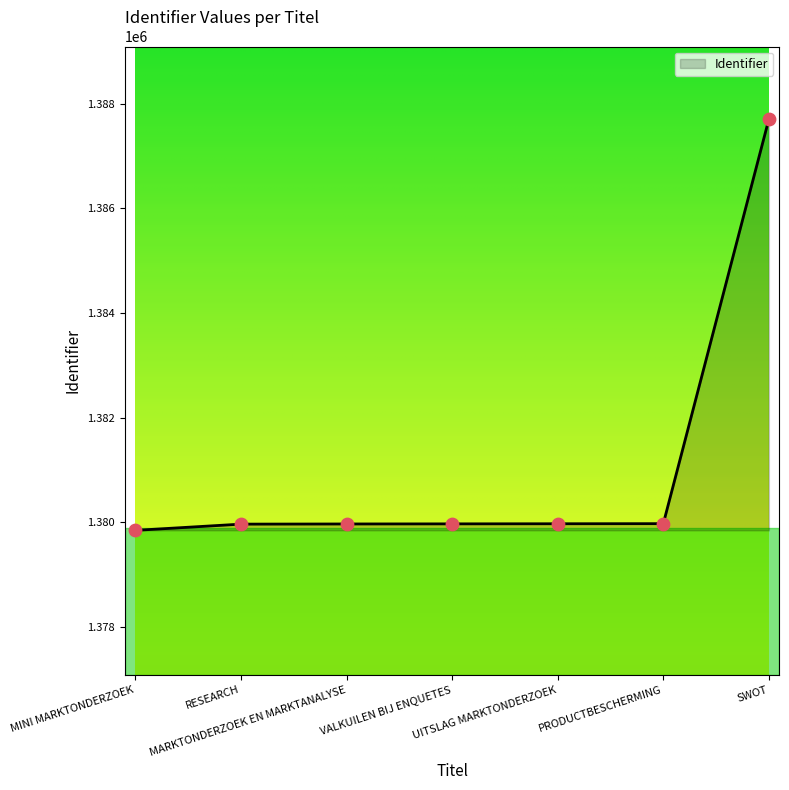

What is the change in value from VALKUILEN BIJ ENQUETES to SWOT?

+7736